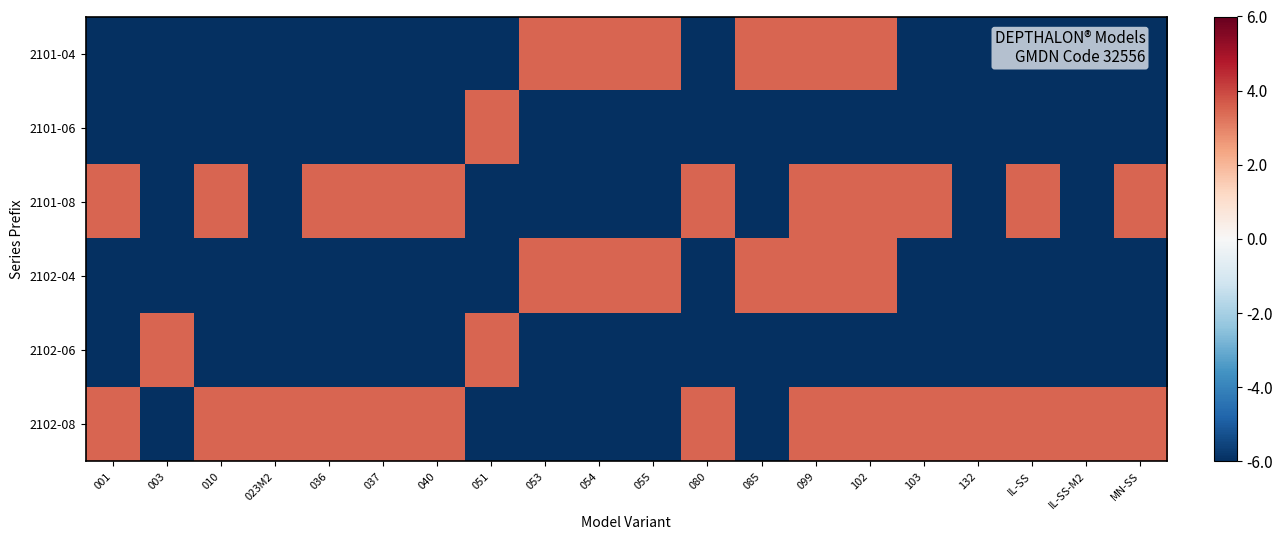

What is the difference between the highest and lowest values at 102?

9.5